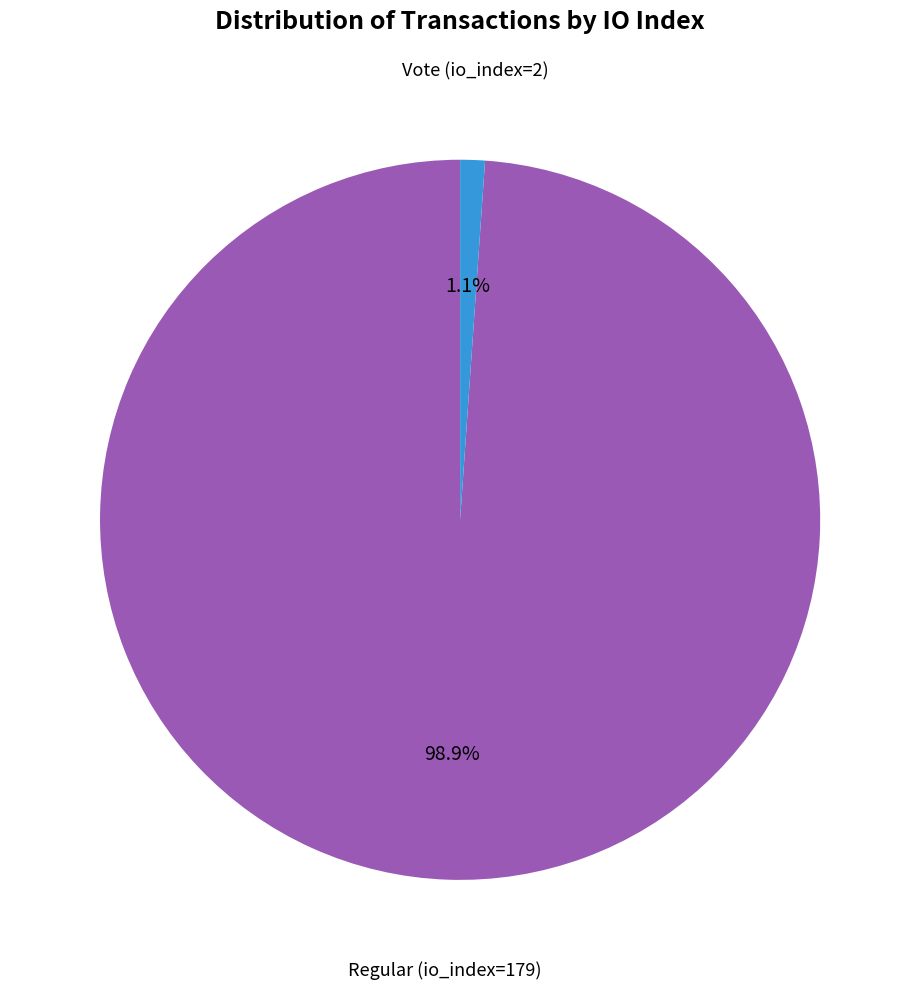

Is there any slice that represents more than half of the pie?

Yes